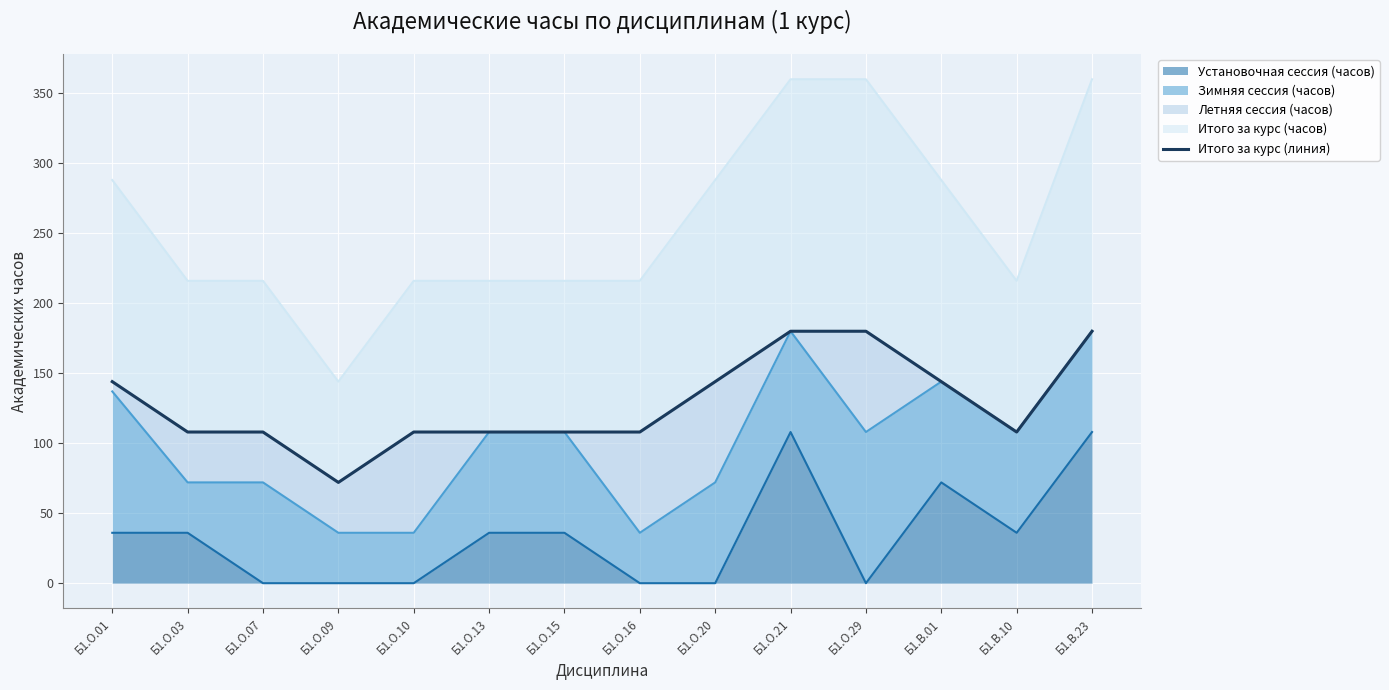

True or false: Установочная сессия (часов) has a value of 0 at Б1.О.16.

True